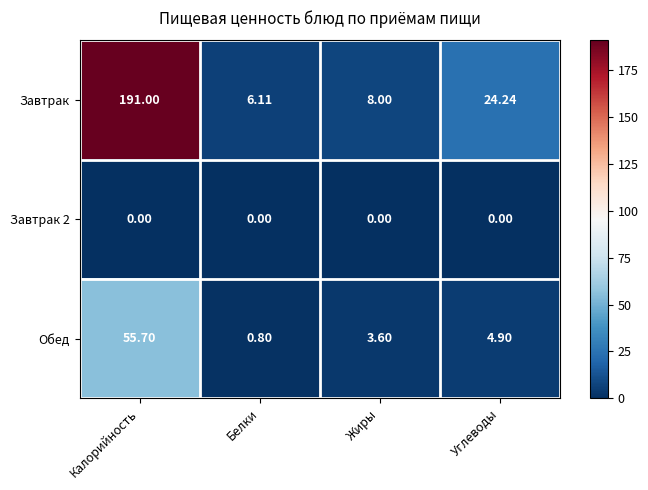

Rank the categories by Завтрак value from highest to lowest.

Калорийность, Углеводы, Жиры, Белки